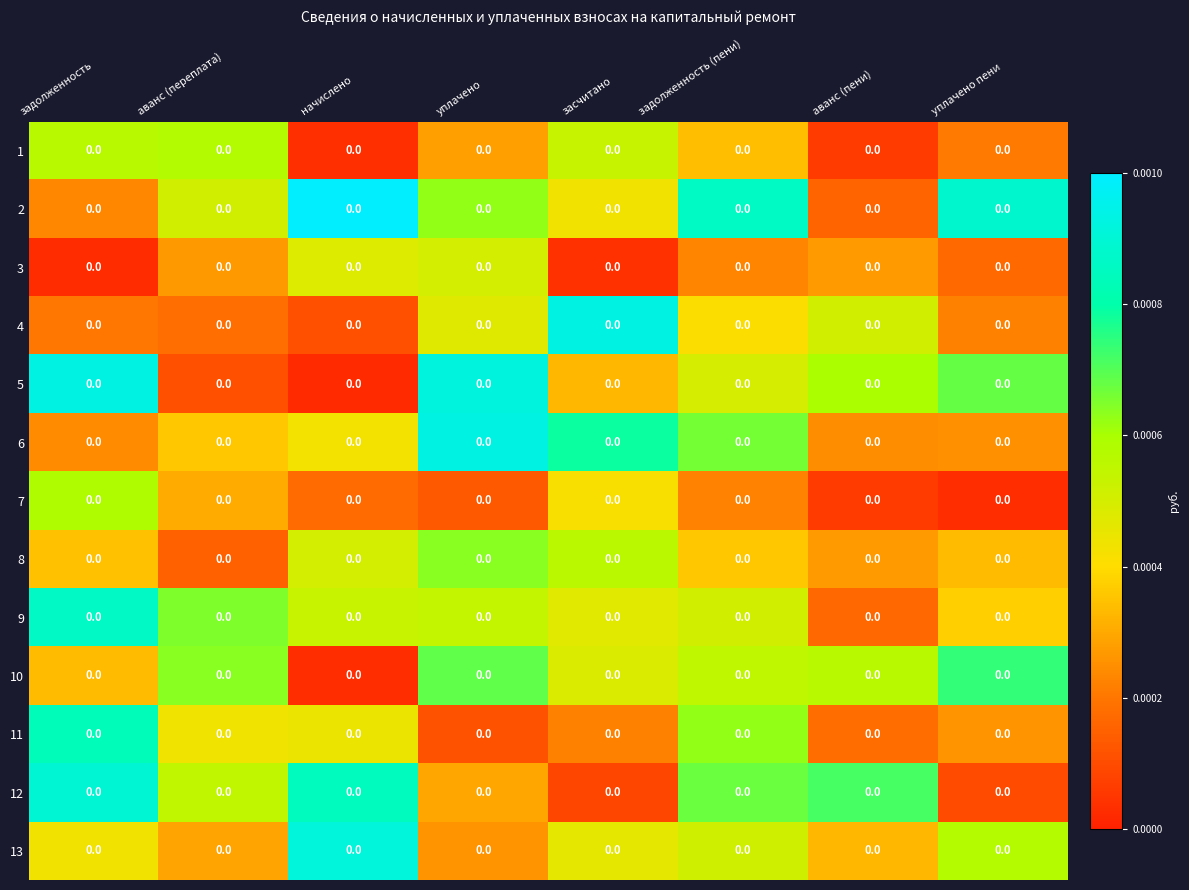

At which label does row_6 reach its peak?

задолженность